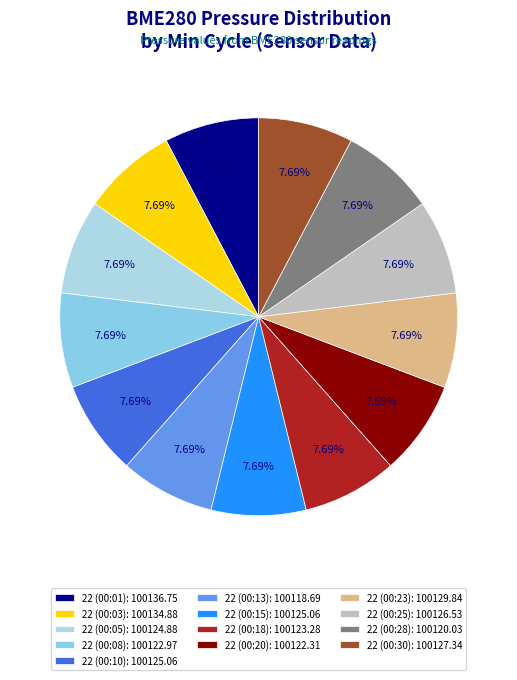

Rank the categories by value from lowest to highest.

22 (00:13), 22 (00:28), 22 (00:20), 22 (00:08), 22 (00:18), 22 (00:05), 22 (00:10), 22 (00:15), 22 (00:25), 22 (00:30), 22 (00:23), 22 (00:03), 22 (00:01)